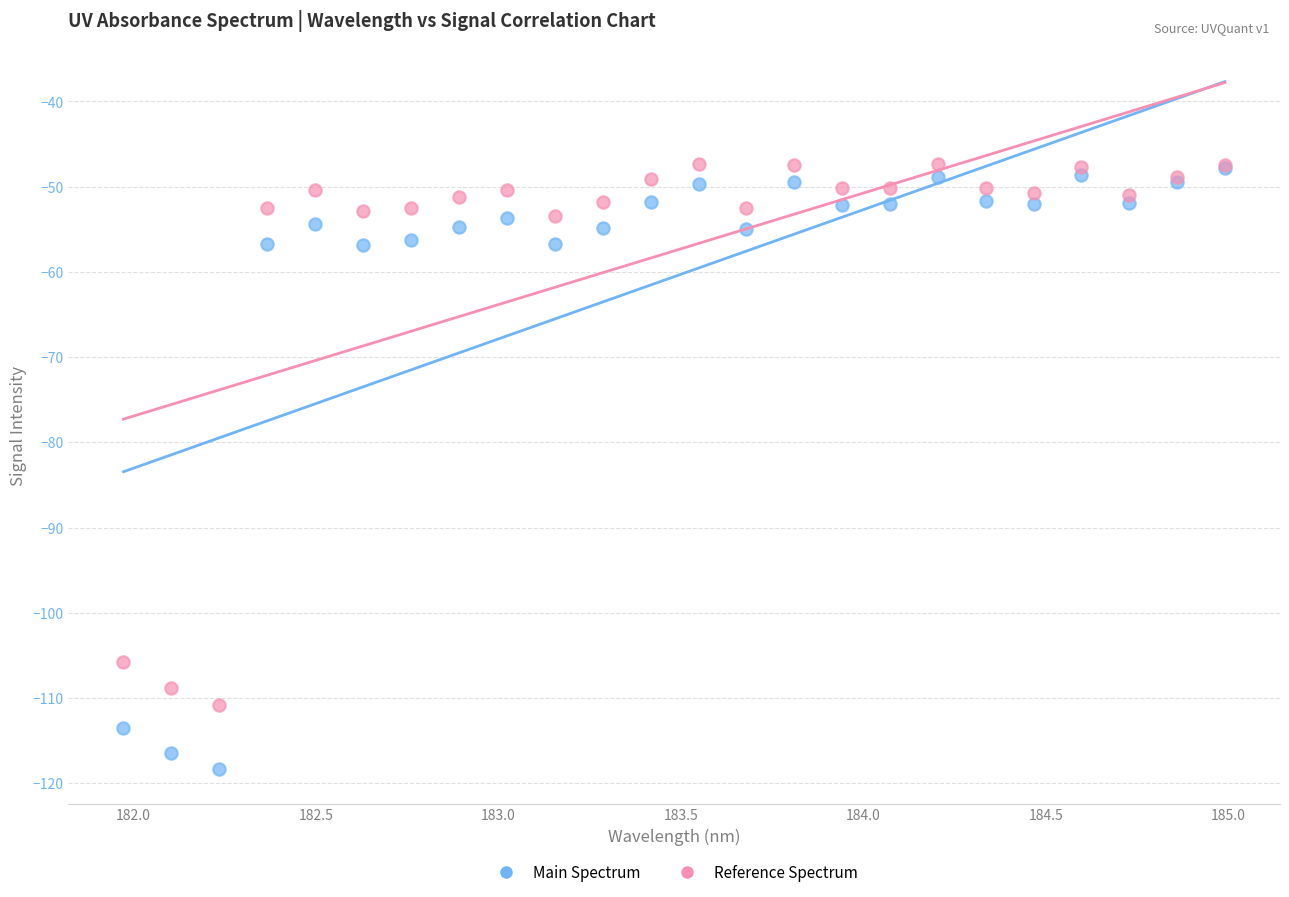

In the Main Spectrum series, what Y value is closest to -83?

-56.8